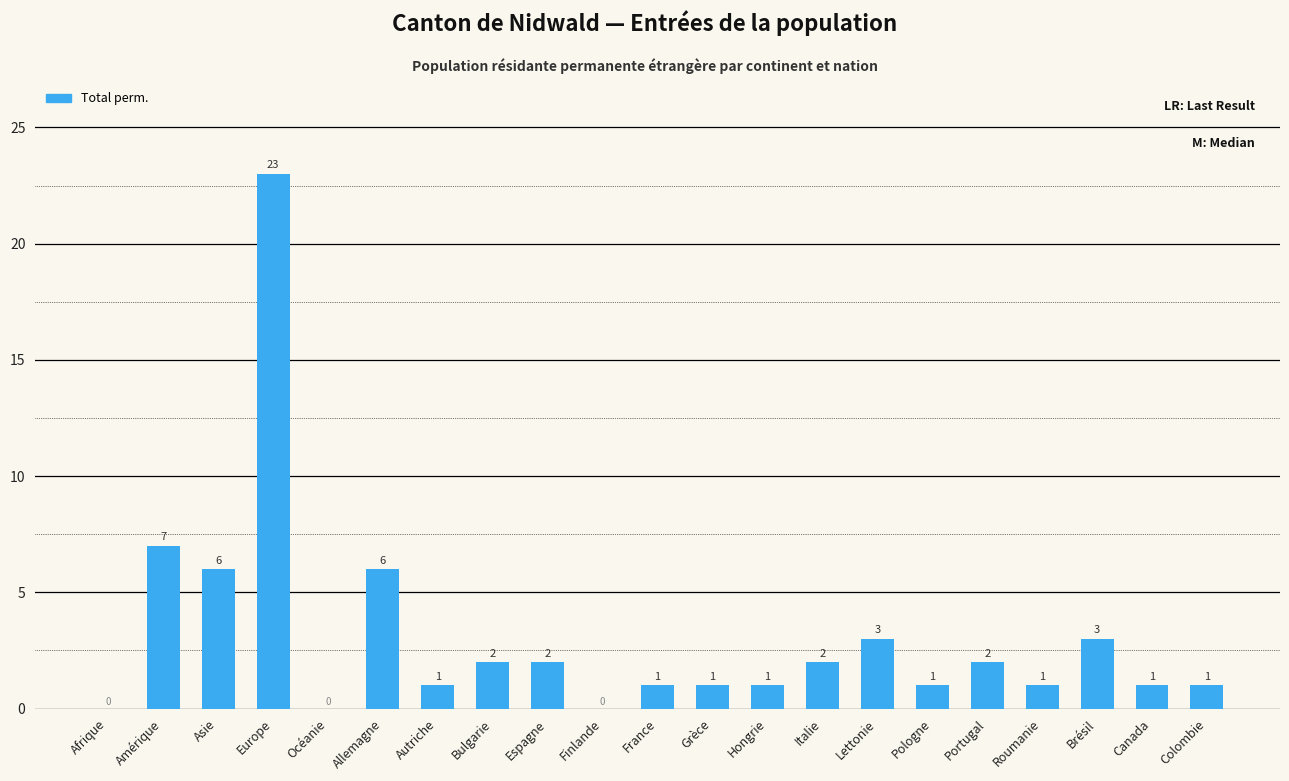

What is the average value?

3